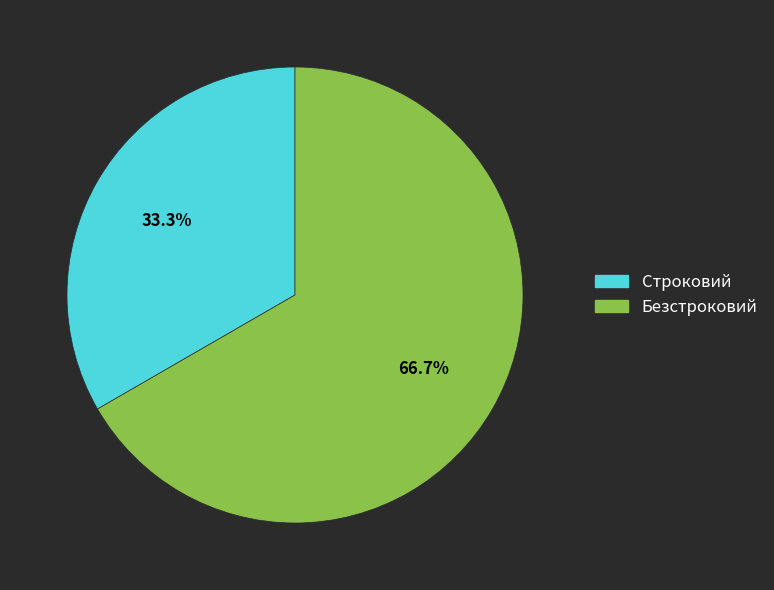

What percentage do Строковий and Безстроковий together represent?

100.0%